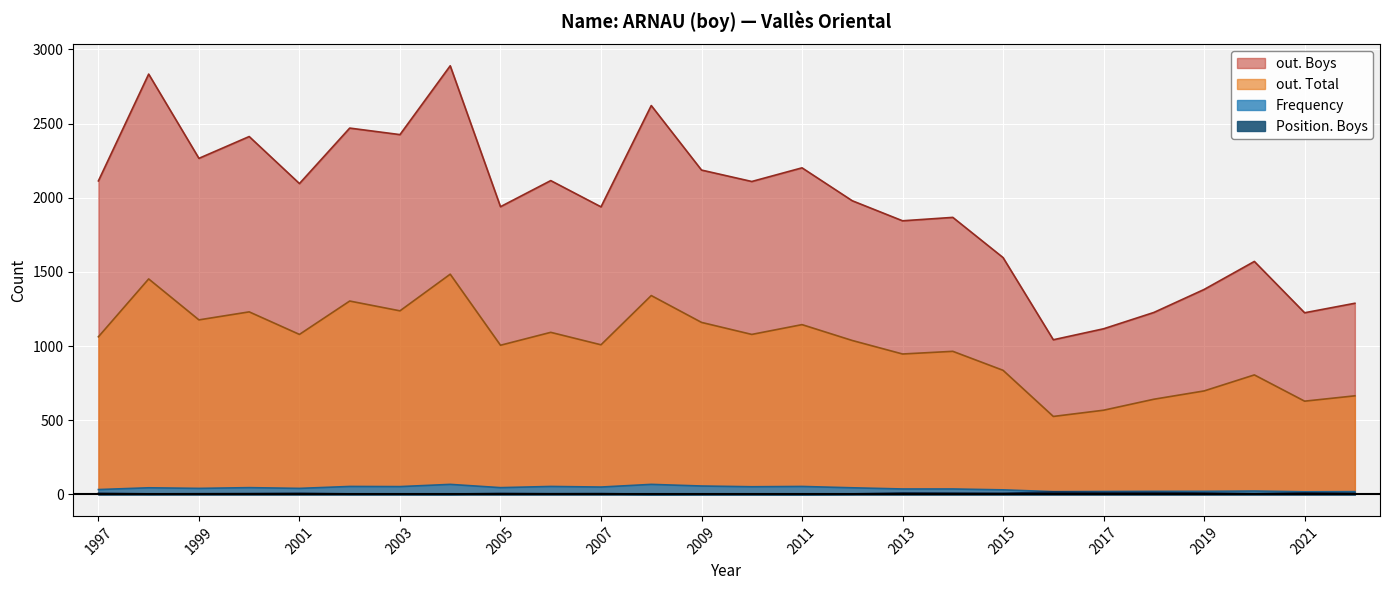

Reading left to right, what are all the values shown in this chart?

out. Boys: 2114	2834	2266	2413	2096	2470	2426	2890	1940	2116	1939	2622	2187	2110	2202	1980	1845	1868	1597	1043	1117	1227	1382	1571	1225	1289
out. Total: 1063	1453	1177	1231	1079	1304	1238	1485	1006	1093	1009	1341	1160	1079	1145	1038	947	965	837	526	568	642	698	806	629	665
Frequency: 33	45	41	46	41	54	53	68	46	54	50	68	57	52	54	45	37	37	31	19	20	21	21	23	18	19
Position. Boys: 8	4	5	6	8	4	4	3	7	5	6	2	3	3	2	4	10	9	8	16	13	13	10	5	11	8